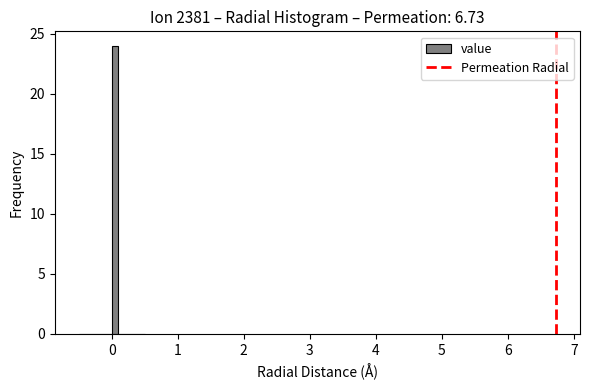

Around what value on the x-axis is the tallest bar? Give the approximate position of its centre, as read against the axis.

0.1